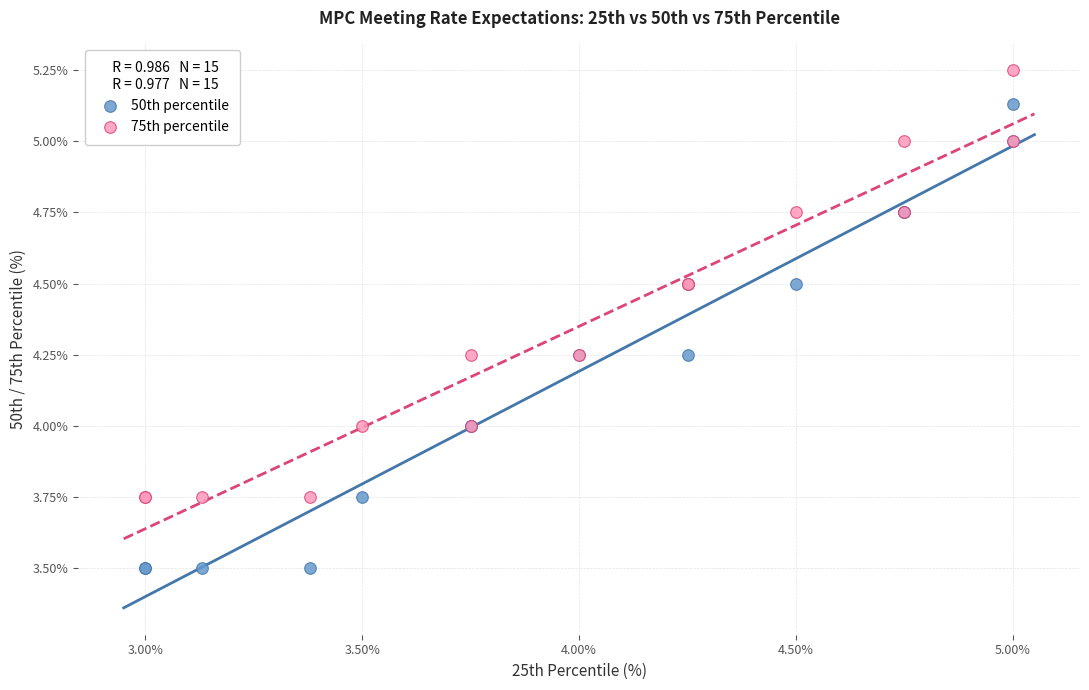

Which series contains the lowest Y value?

50th percentile